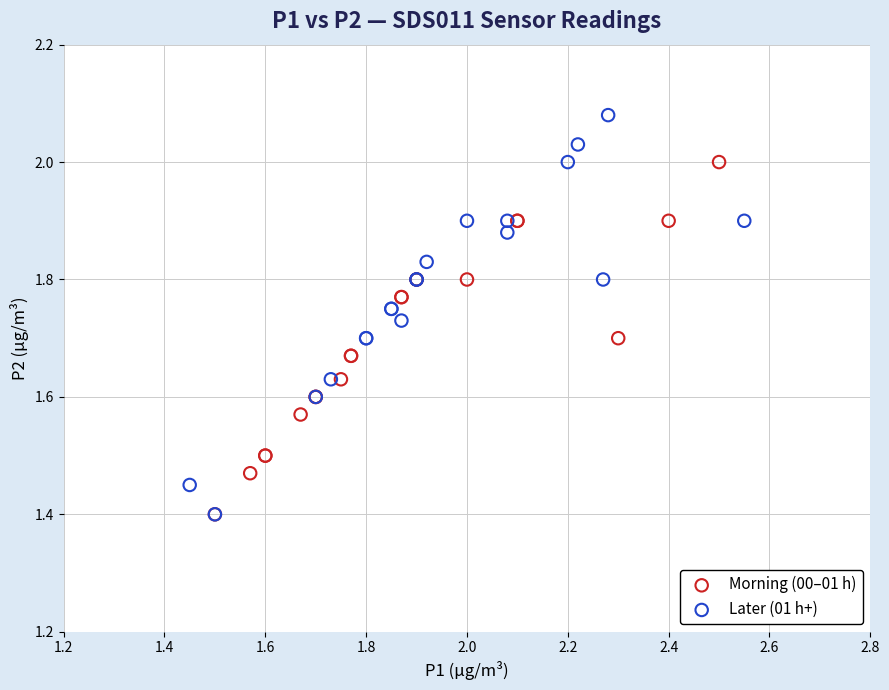

Which series has the widest spread of Y values?

Later (01 h+)